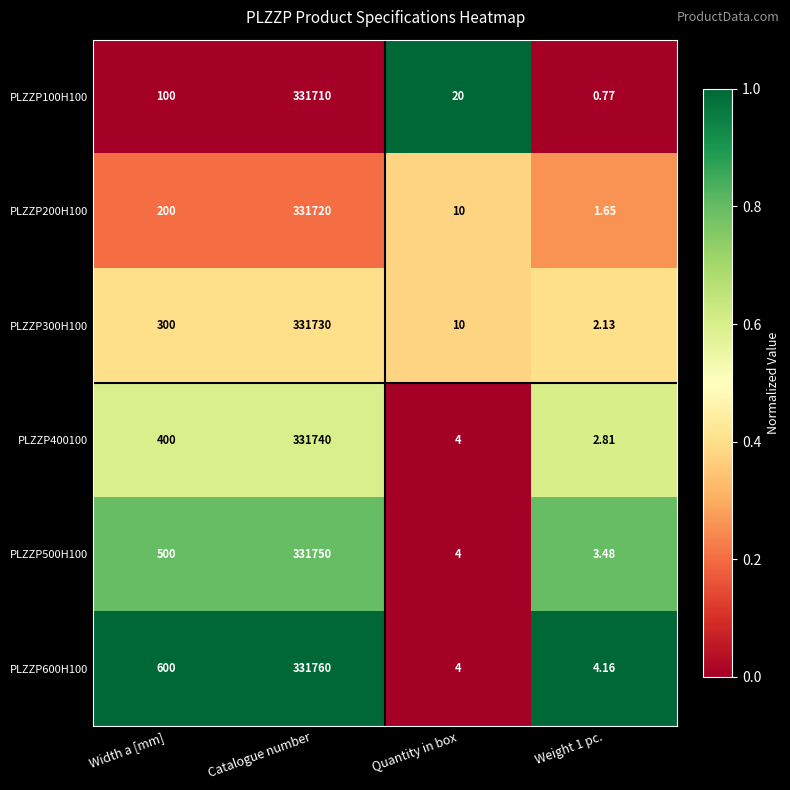

Between Catalogue number and Weight 1 pc., which series saw the biggest shift?

PLZZP600H100